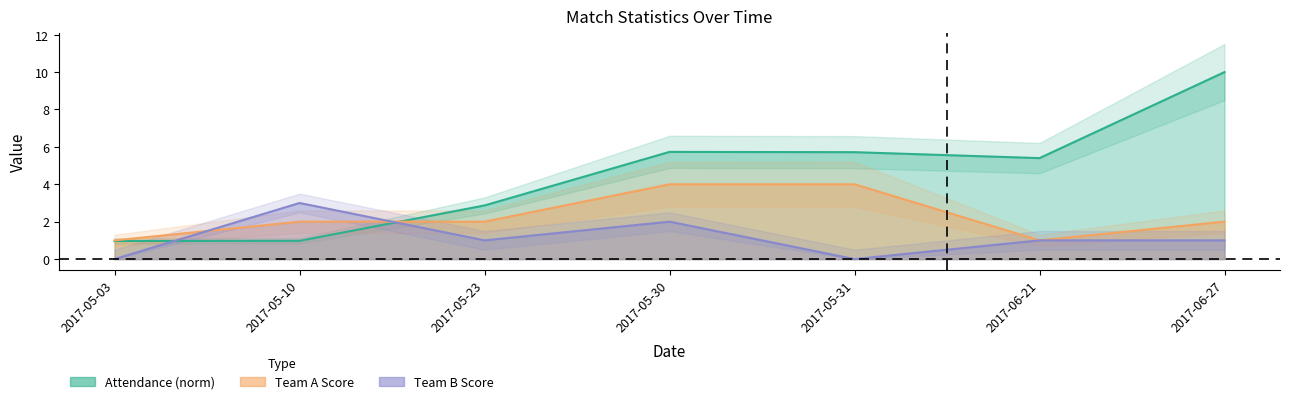

True or false: Team B Score has more than 0 interior local peaks.

True